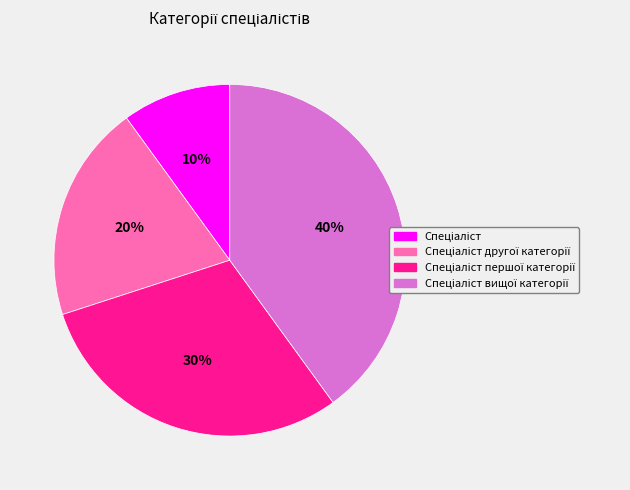

To the nearest percent, what is the average slice percentage?

25%